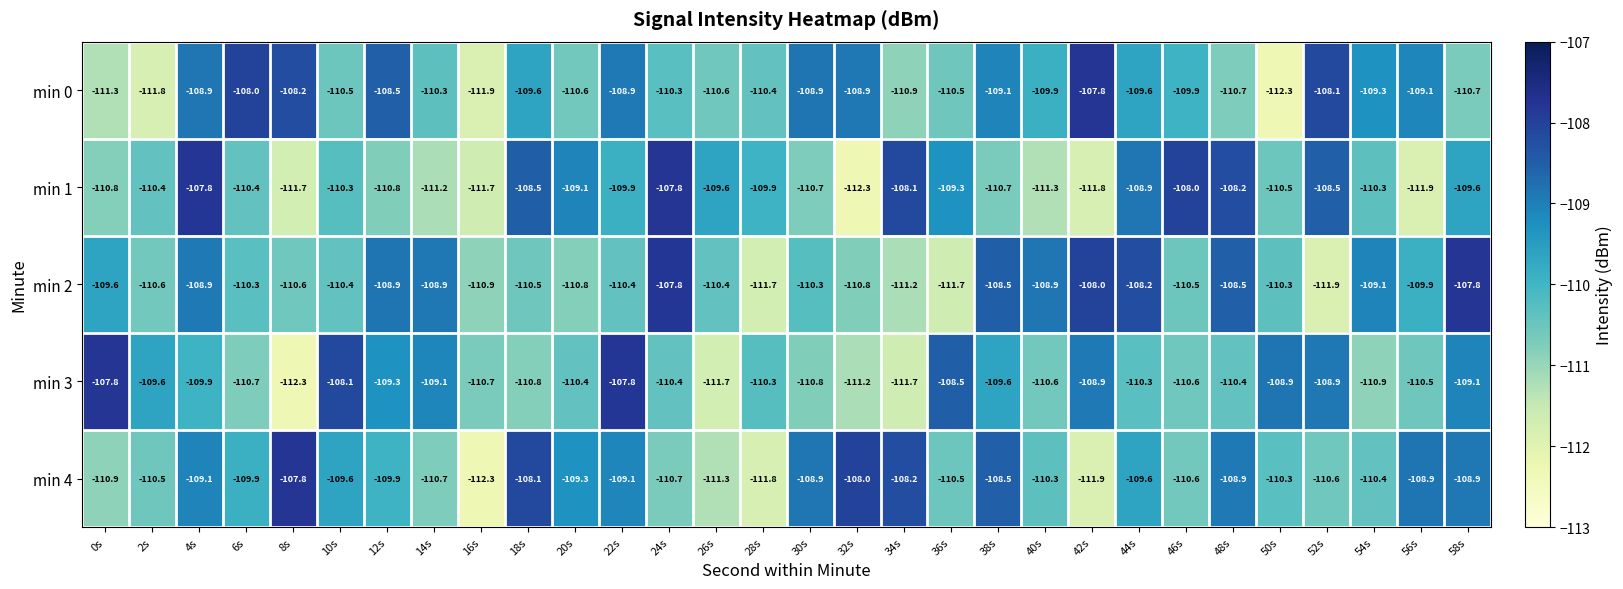

At 22s, list the series in order from largest to smallest.

min 3, min 0, min 4, min 1, min 2